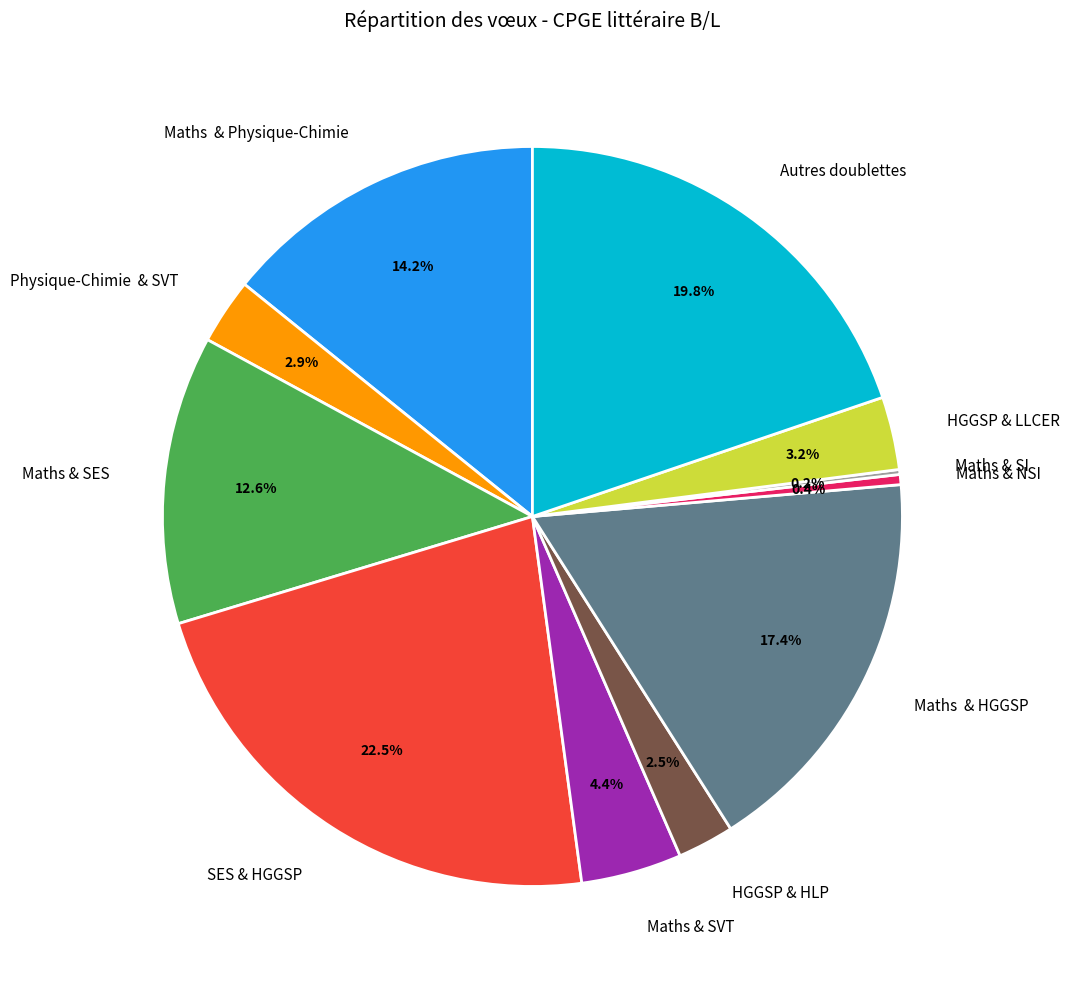

Does HGGSP & HLP represent more than half of the total?

No